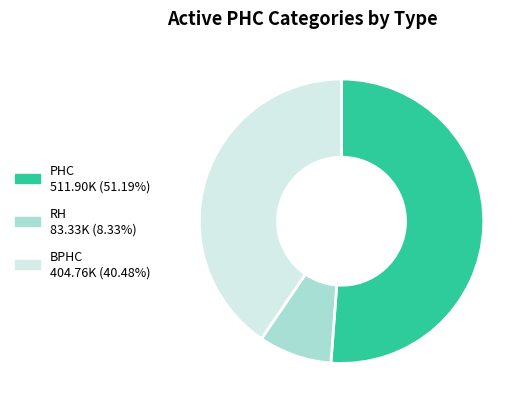

Is the sum of BPHC and RH greater than half?

No